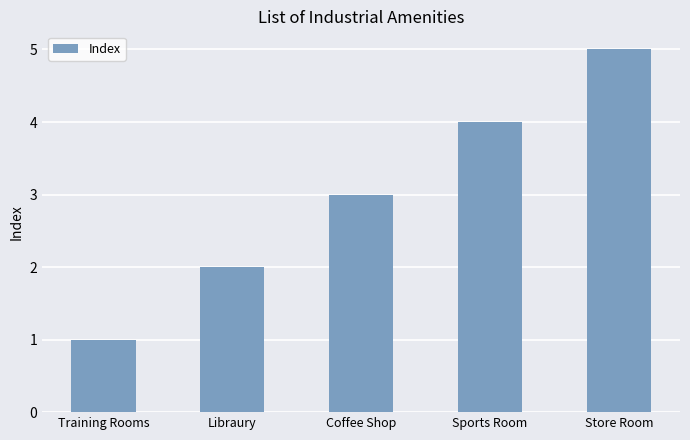

How many data points are less than 3?

2